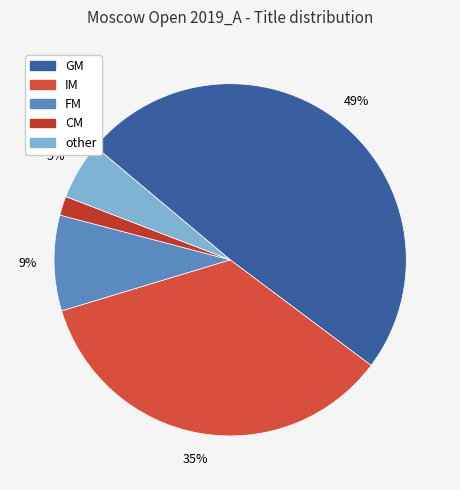

Count the number of slices in the pie.

5